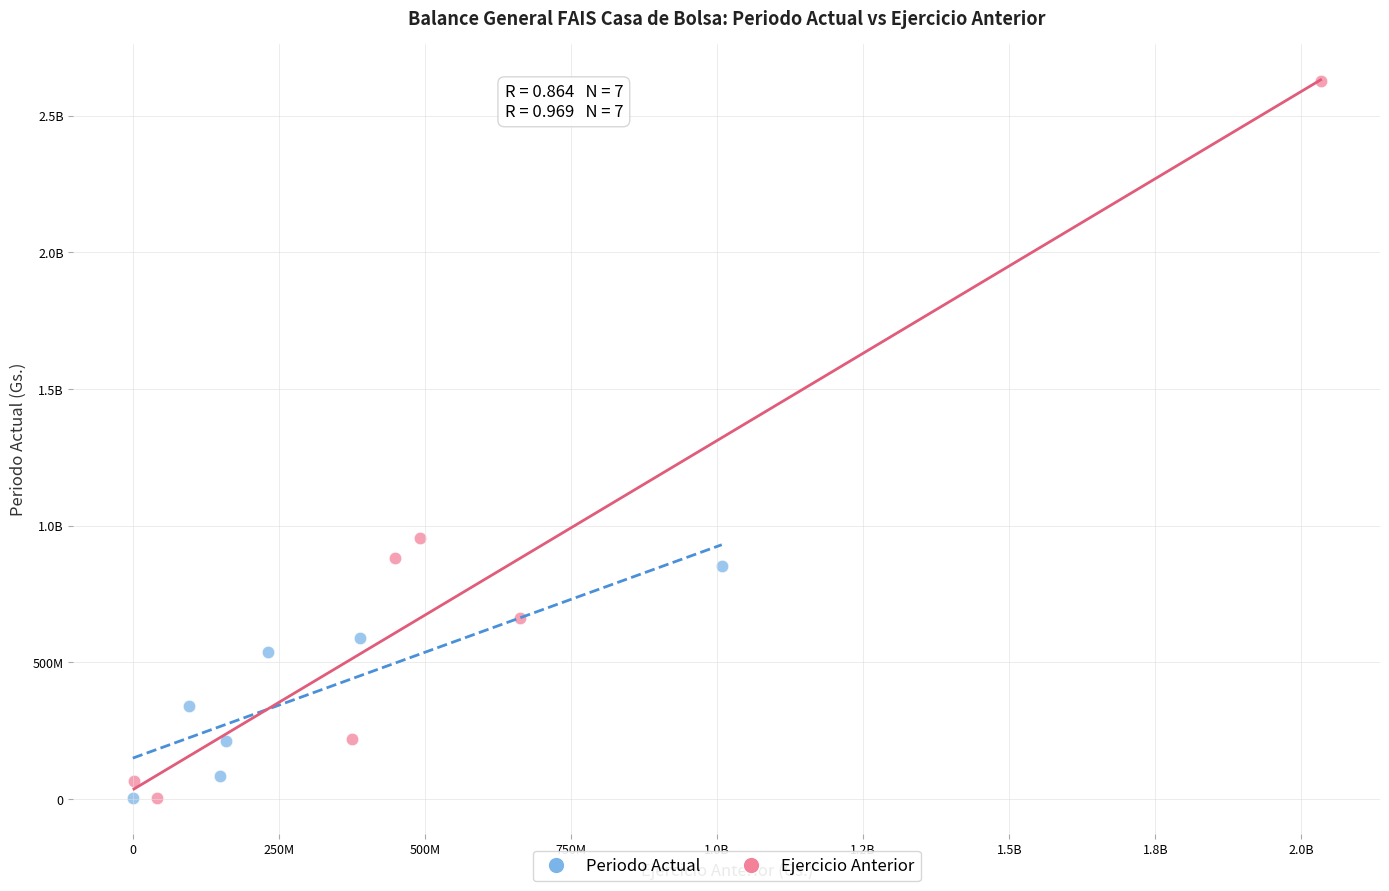

What are all the series names shown in the legend?

Periodo Actual, Ejercicio Anterior